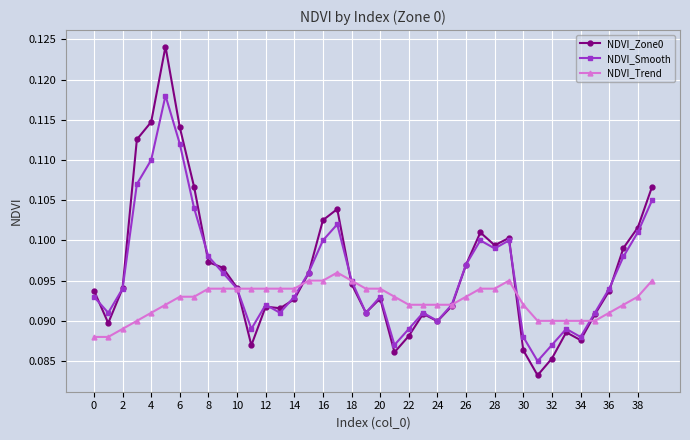

Which series has the largest range (max minus min)?

NDVI_Zone0